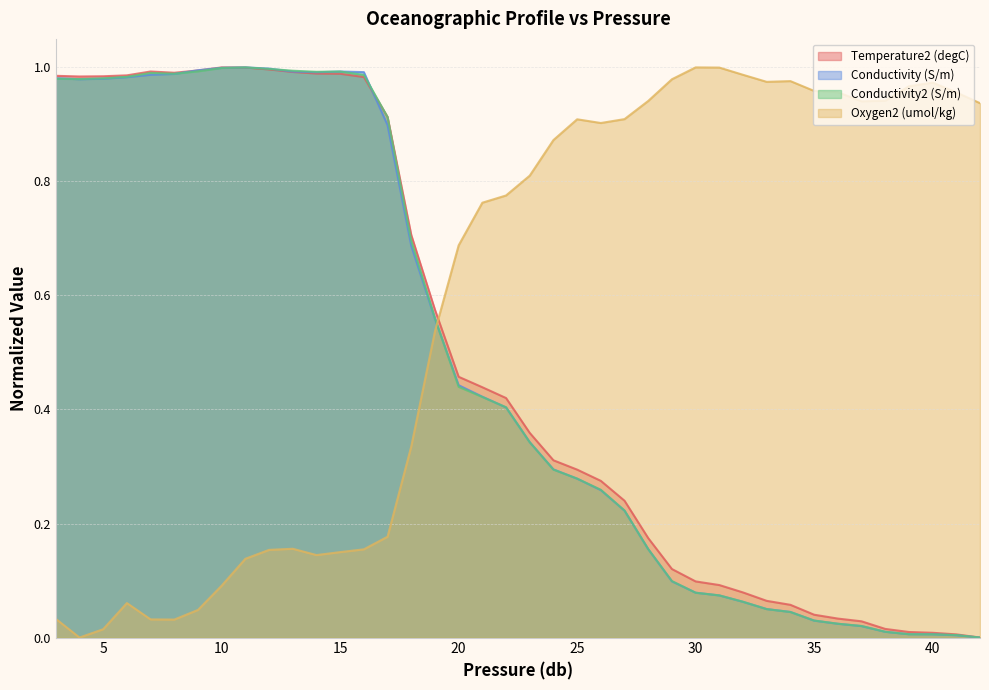

Does the chart have visible grid lines?

Yes